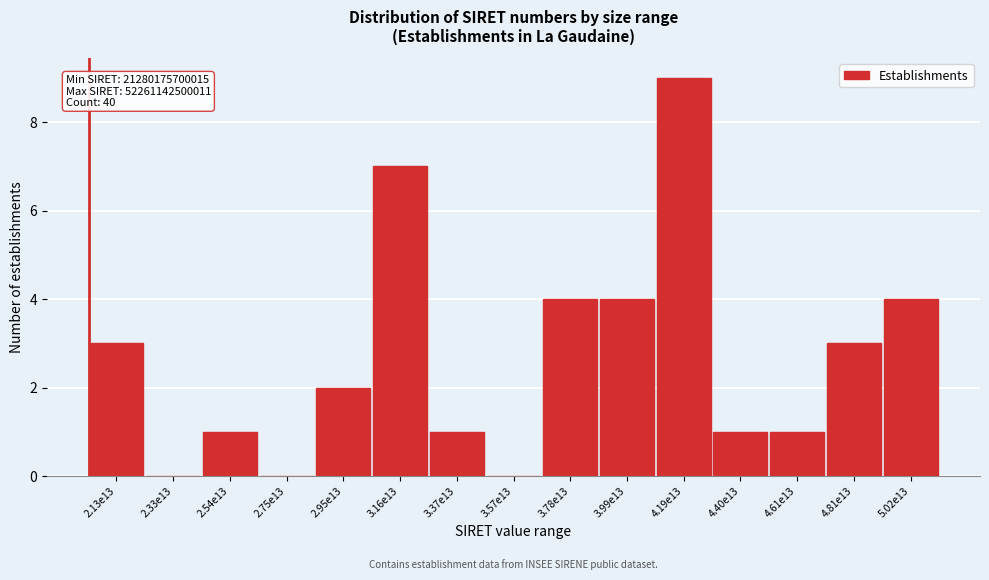

Reading left to right, what are all the values shown in this chart?

2.13e13=3	2.33e13=0	2.54e13=1	2.75e13=0	2.95e13=2	3.16e13=7	3.37e13=1	3.57e13=0	3.78e13=4	3.99e13=4	4.19e13=9	4.40e13=1	4.61e13=1	4.81e13=3	5.02e13=4